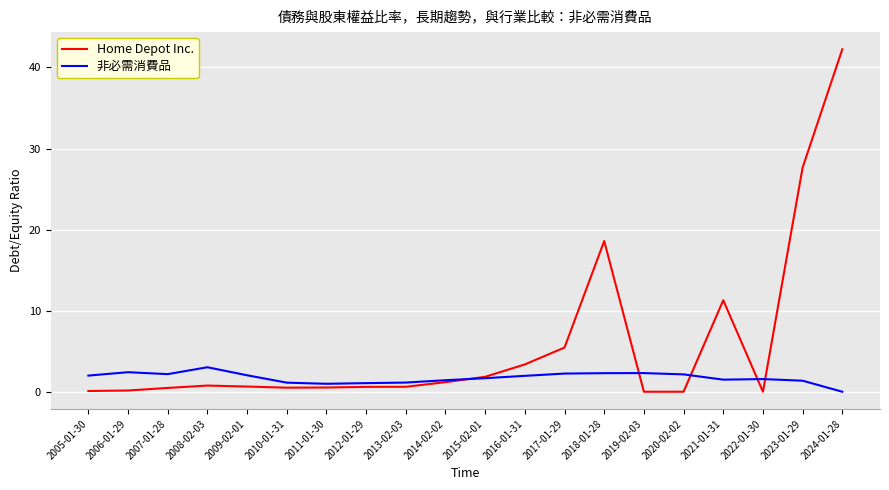

What is the sum of the 非必需消費品 values at 2015-02-01 and 2005-01-30?

3.7